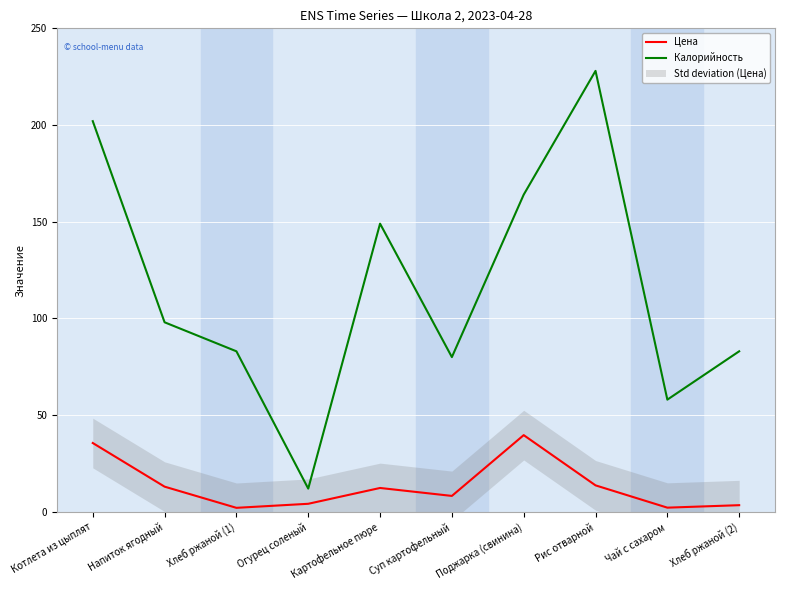

What is the label of the 3rd point from the left?

Хлеб ржаной (1)